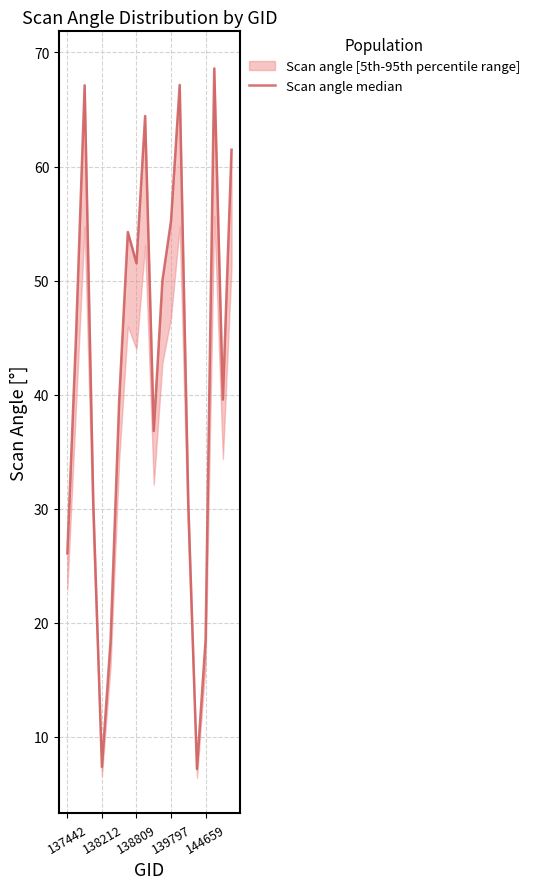

True or false: the data shows 53.9 at 139797.

False